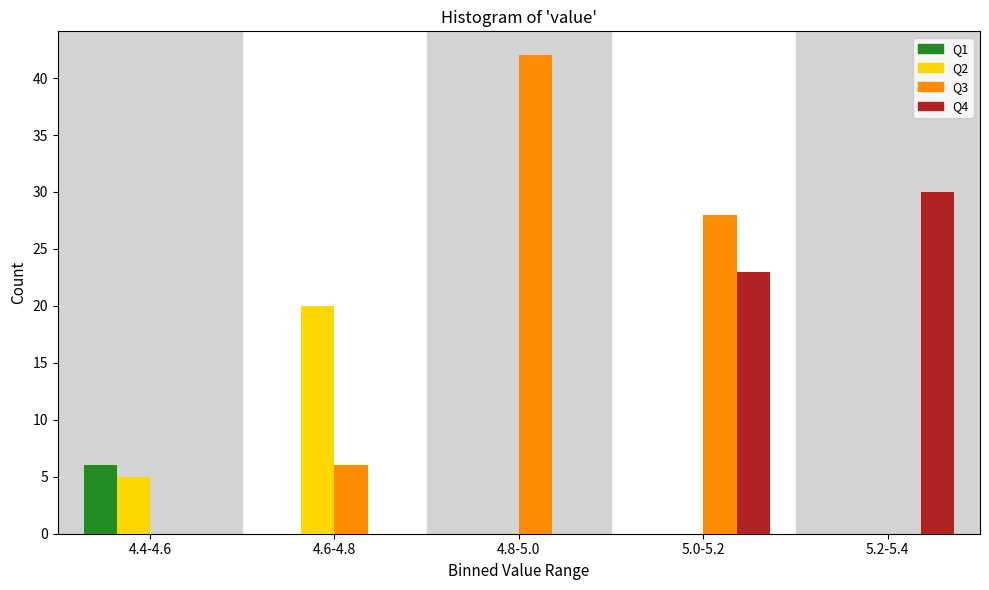

Reading right to left, extract all data points from this chart.

Q1: 5.2-5.4=0	5.0-5.2=0	4.8-5.0=0	4.6-4.8=0	4.4-4.6=6
Q2: 5.2-5.4=0	5.0-5.2=0	4.8-5.0=0	4.6-4.8=20	4.4-4.6=5
Q3: 5.2-5.4=0	5.0-5.2=28	4.8-5.0=42	4.6-4.8=6	4.4-4.6=0
Q4: 5.2-5.4=30	5.0-5.2=23	4.8-5.0=0	4.6-4.8=0	4.4-4.6=0